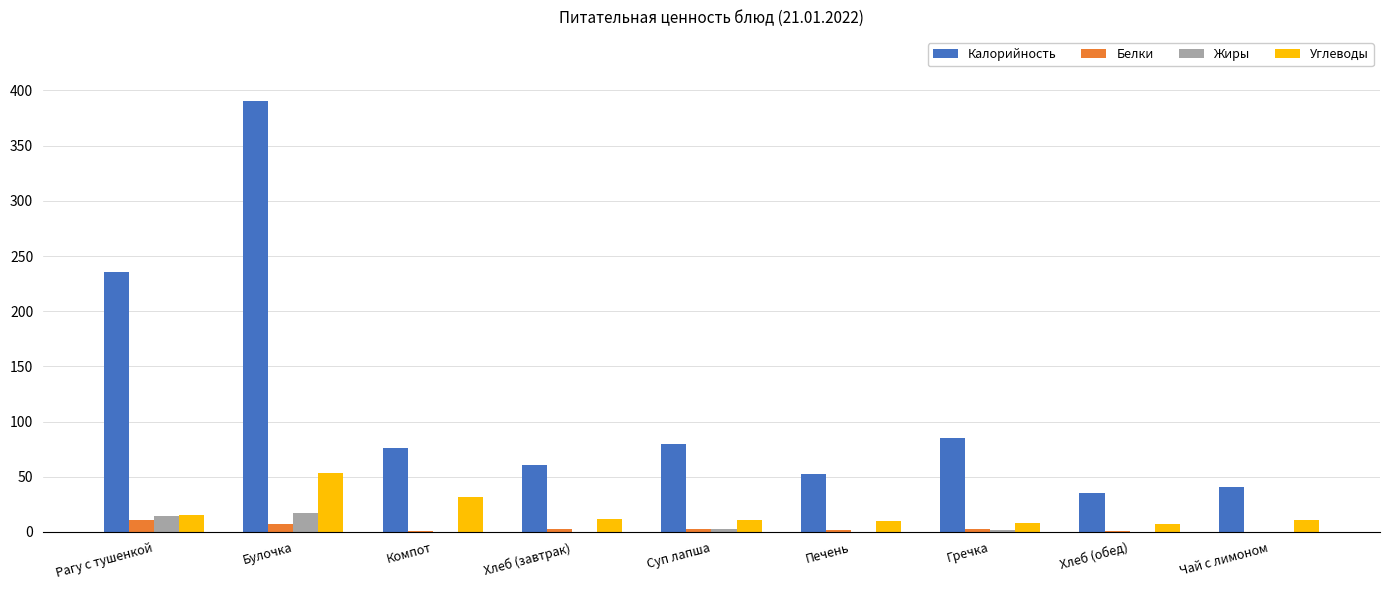

What is the total value across all series at Рагу с тушенкой?

276.3